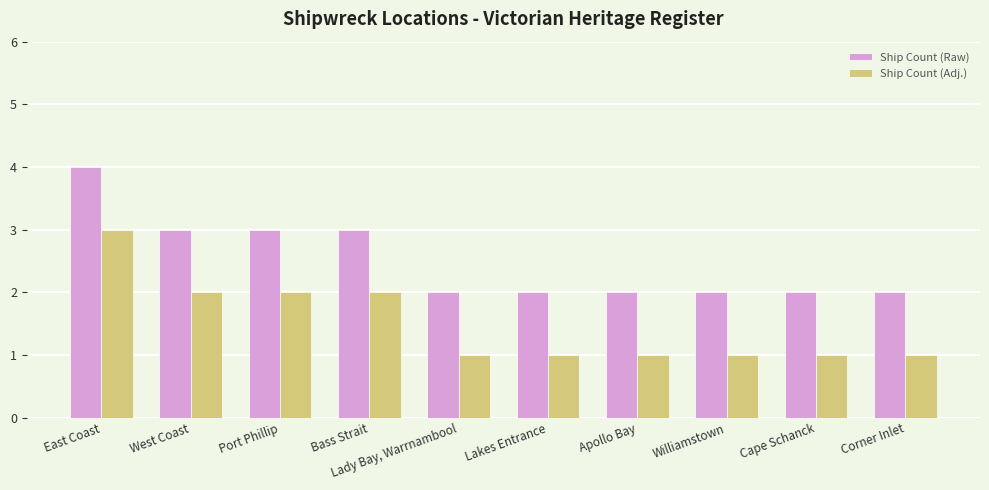

Which series has the largest total across all categories?

Ship Count (Raw)